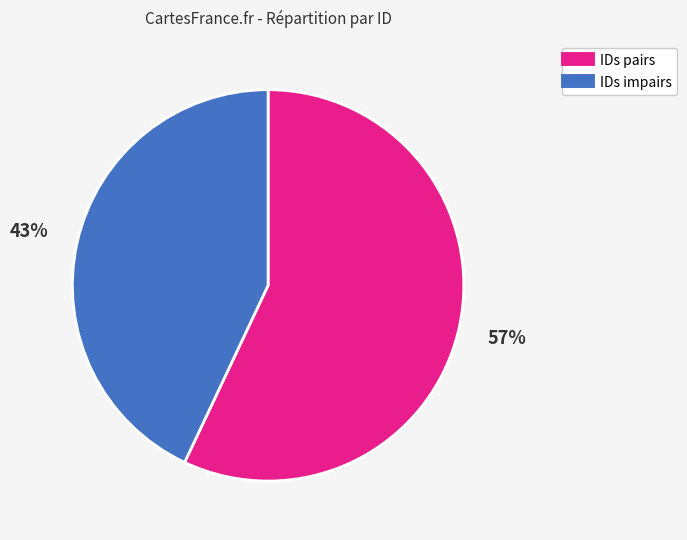

Is there a majority slice in this chart?

Yes